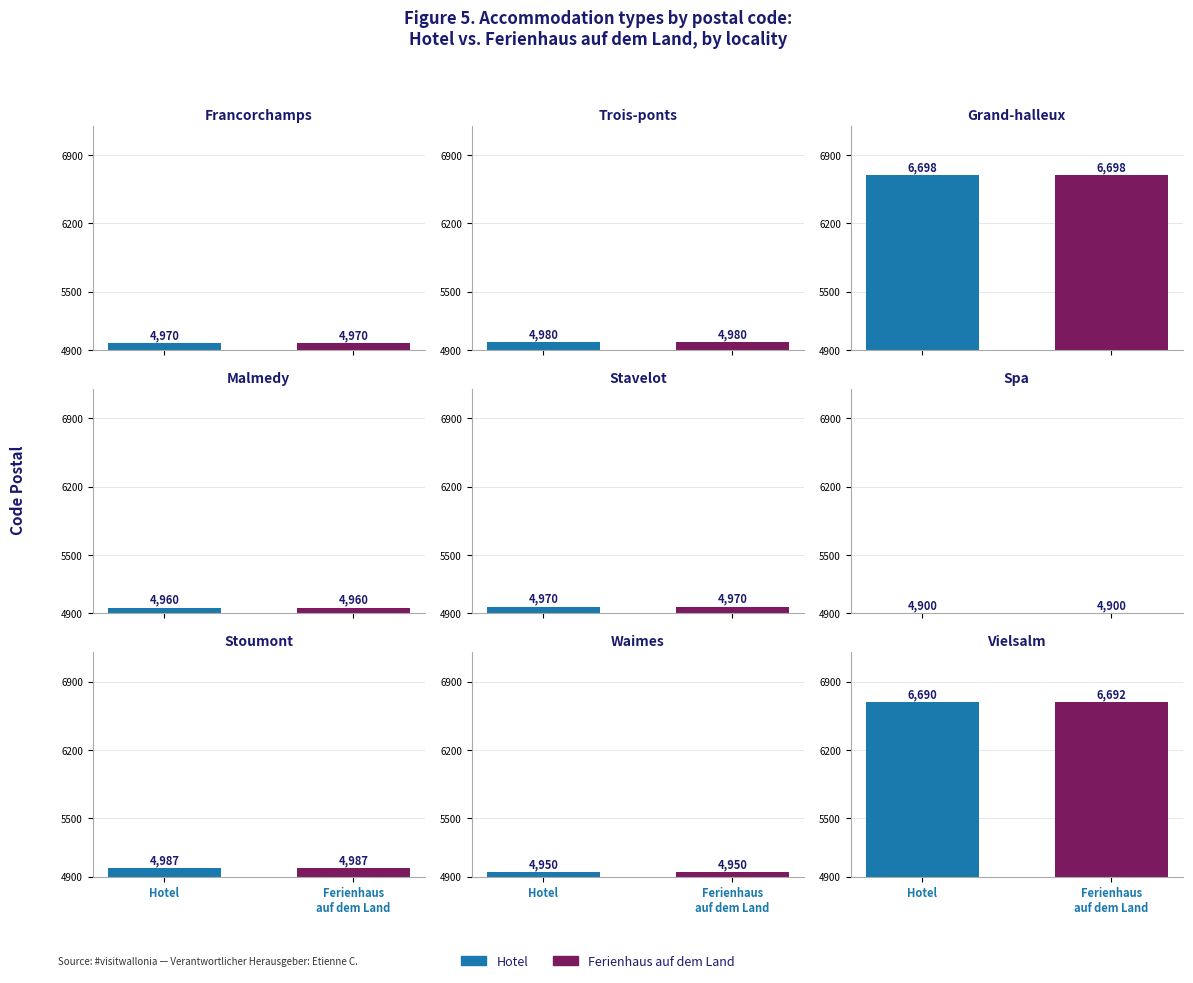

What is the maximum value for Ferienhaus auf dem Land?

6698